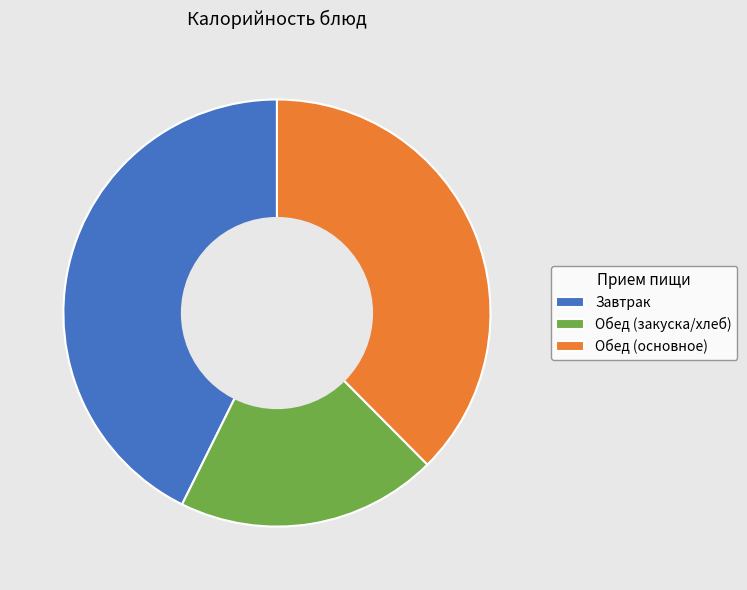

What is the ratio of the value at Обед (закуска/хлеб) to the value at Обед (основное)?

0.5